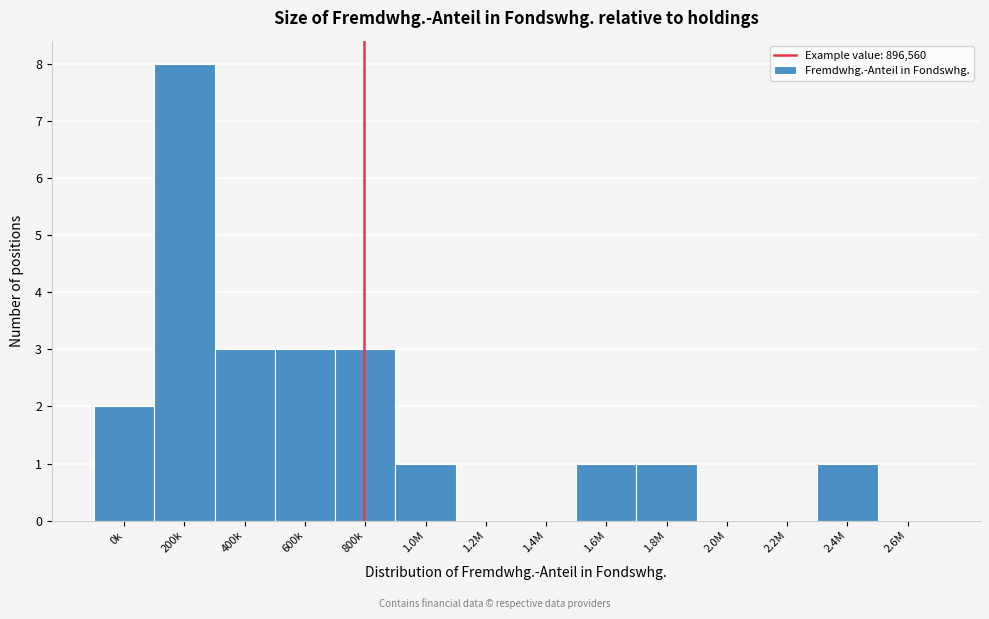

Reading left to right, list all the values displayed in this chart.

0k=2	200k=8	400k=3	600k=3	800k=3	1.0M=1	1.2M=0	1.4M=0	1.6M=1	1.8M=1	2.0M=0	2.2M=0	2.4M=1	2.6M=0